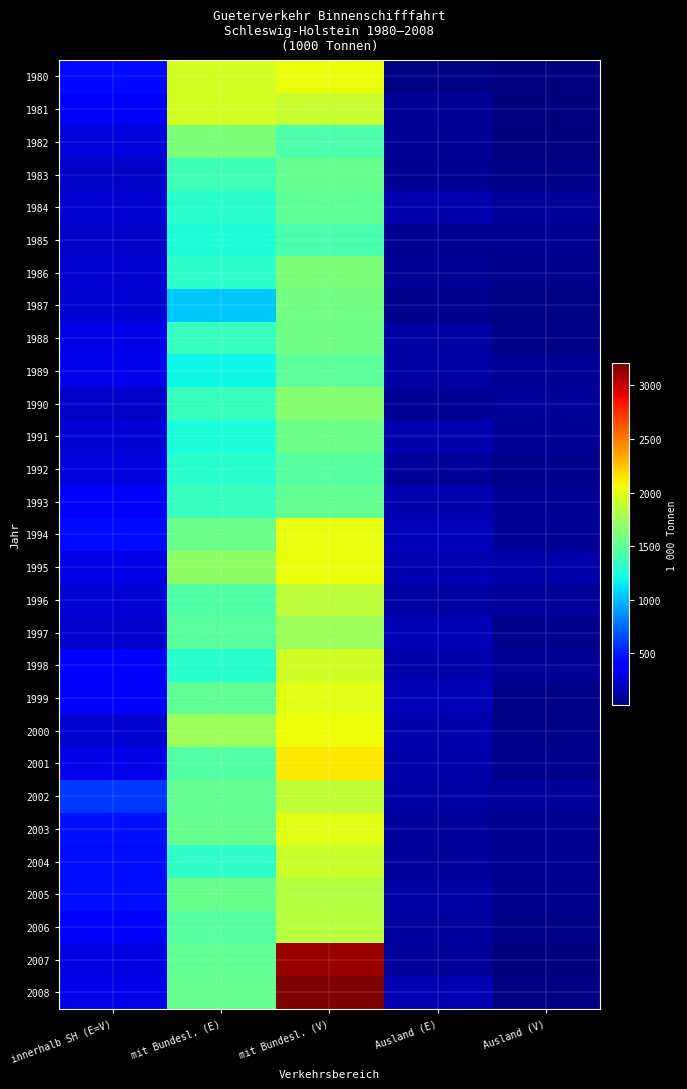

At how many categories does at least one series exceed 460?

3